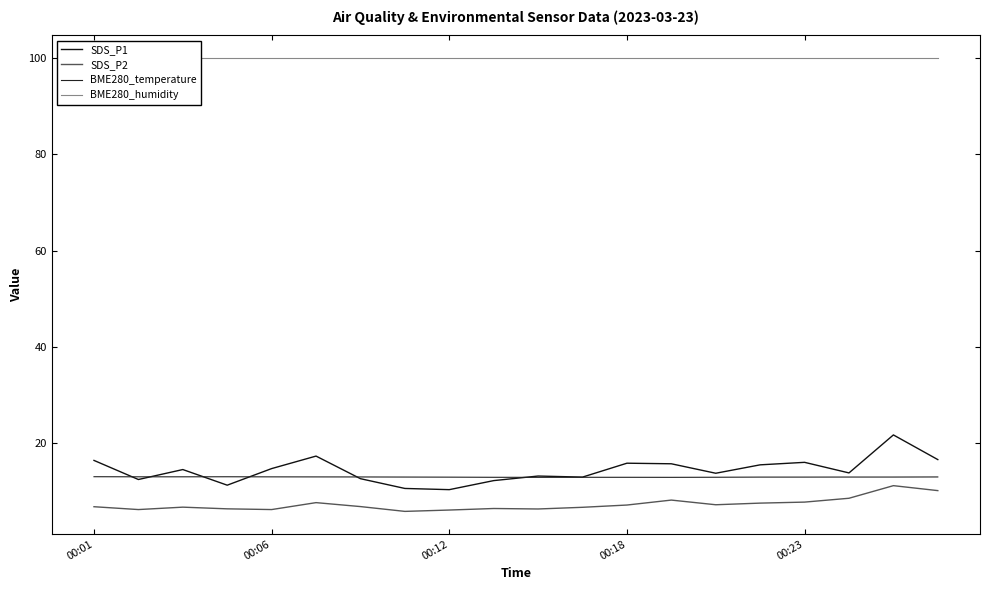

Where is the first local minimum for BME280_temperature?

10